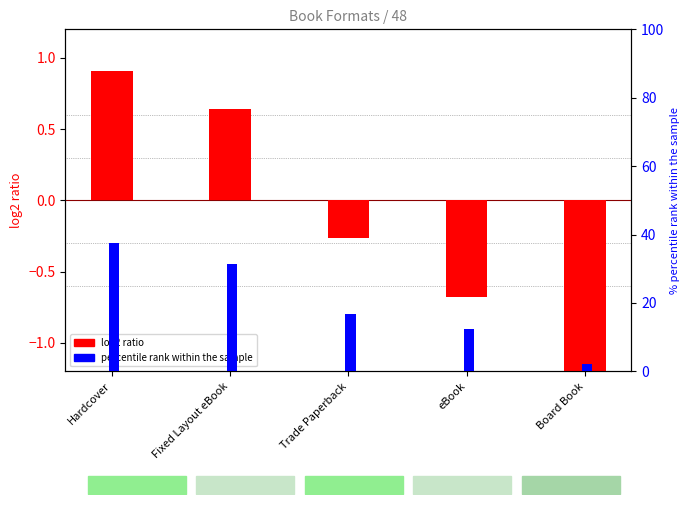

The value of percentile rank within the sample at Trade Paperback is 3.9. True or false?

False